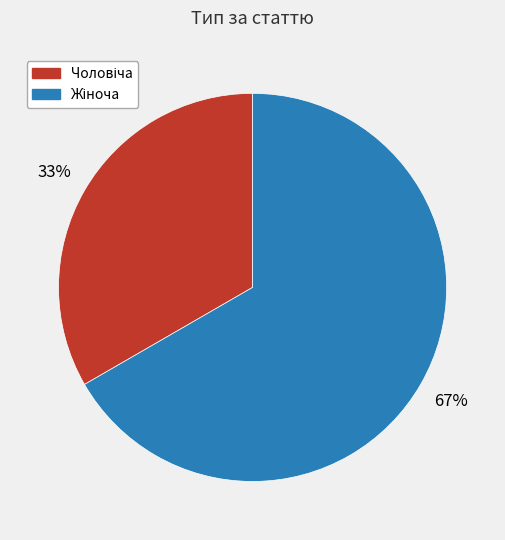

To the nearest percent, what is the average slice percentage?

50%